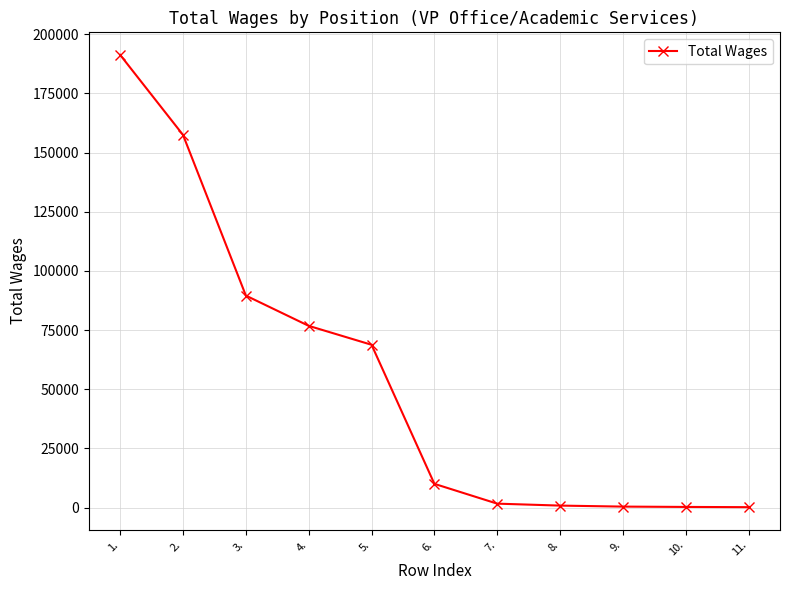

What is the difference between the second highest and minimum values?

157252